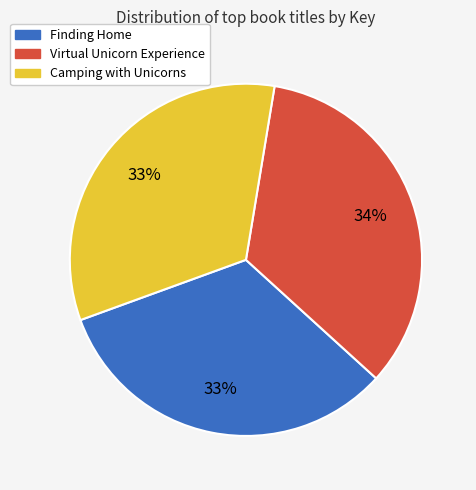

Count the number of slices in the pie.

3